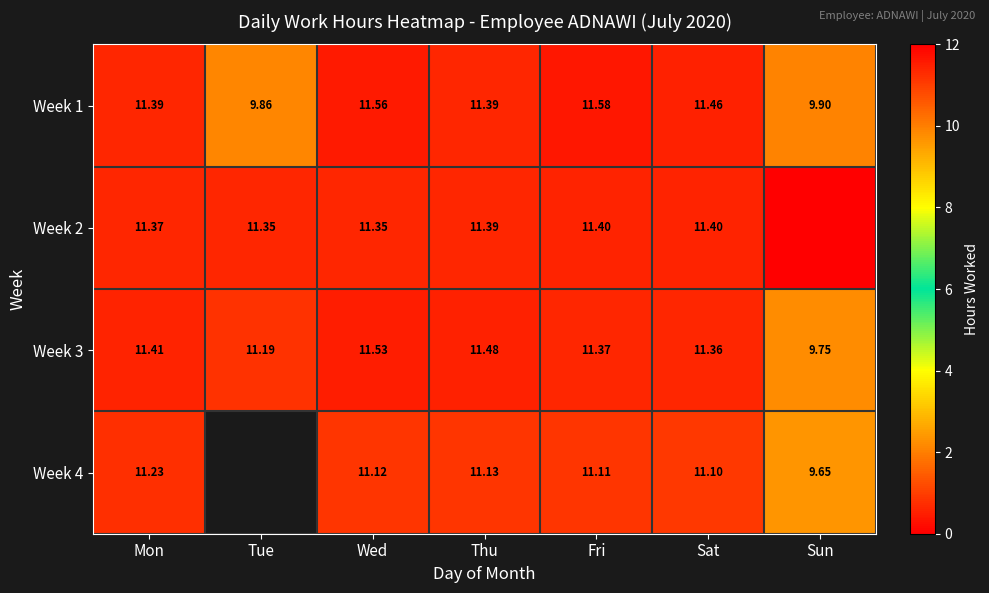

At which label is Week 1 closest to 10?

Sun